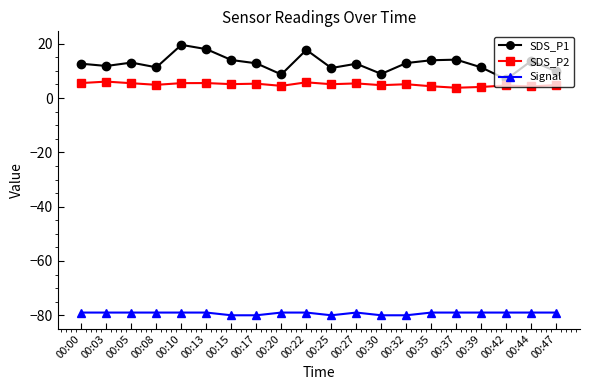

Where is the first local maximum for SDS_P1?

00:05